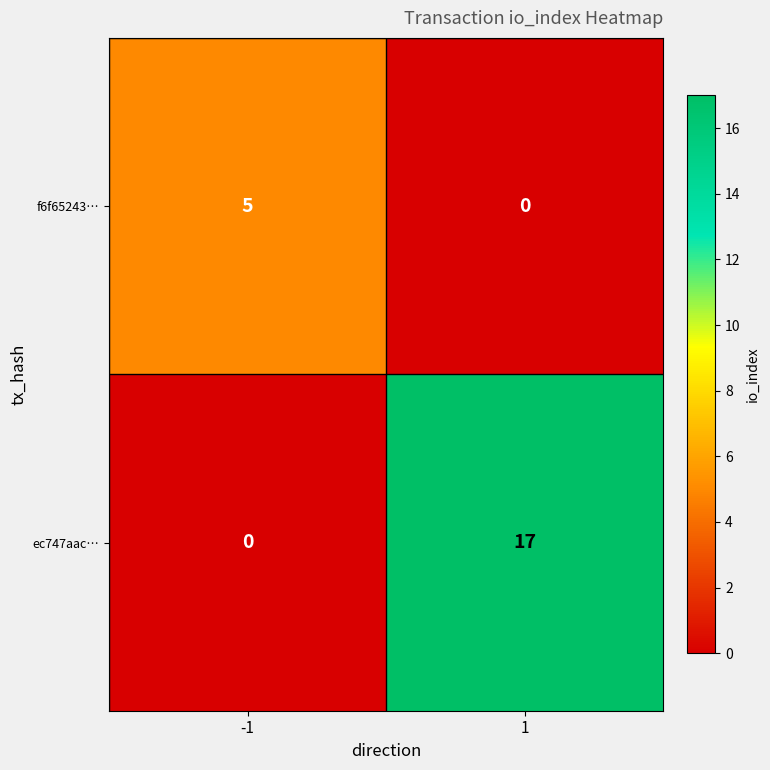

Reading left to right, list all the values displayed in this chart.

f6f65243…: -1=5	1=0
ec747aac…: -1=0	1=17